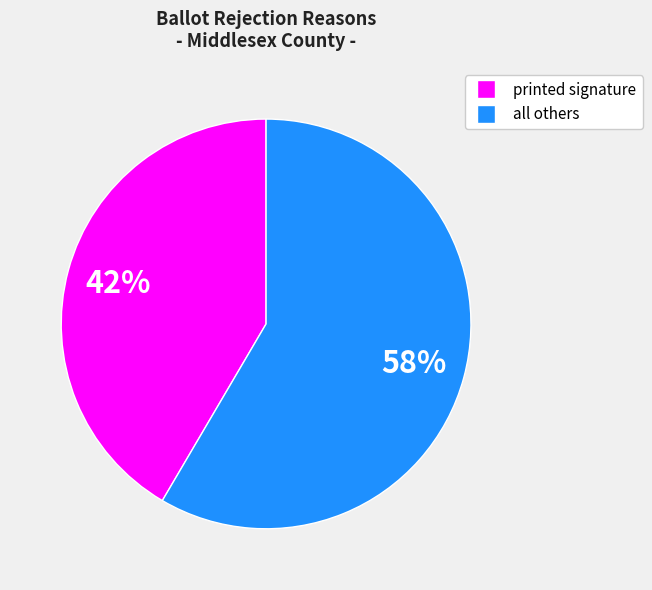

Is it true that printed signature is 42% of the pie?

True